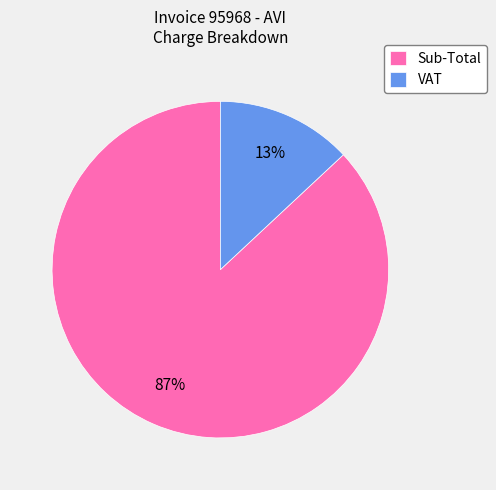

Rank the categories by value from highest to lowest.

Sub-Total, VAT